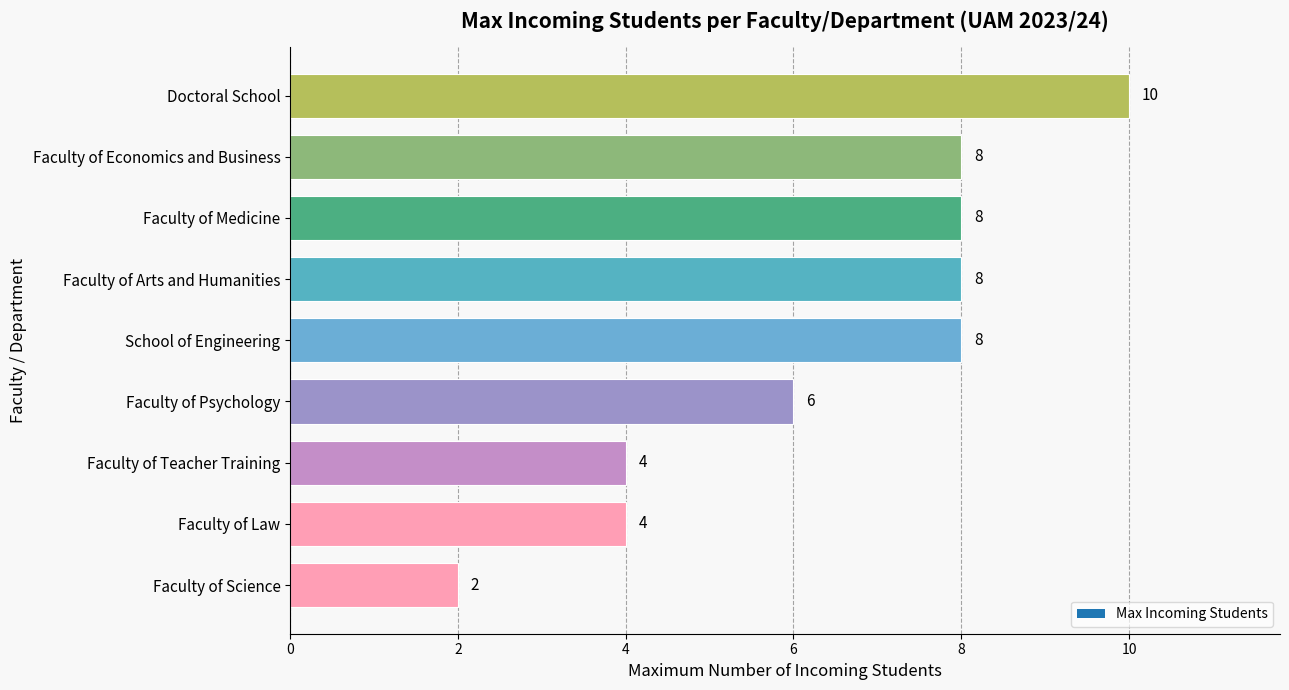

The chart shows a value of 3 at Faculty of Science. True or false?

False